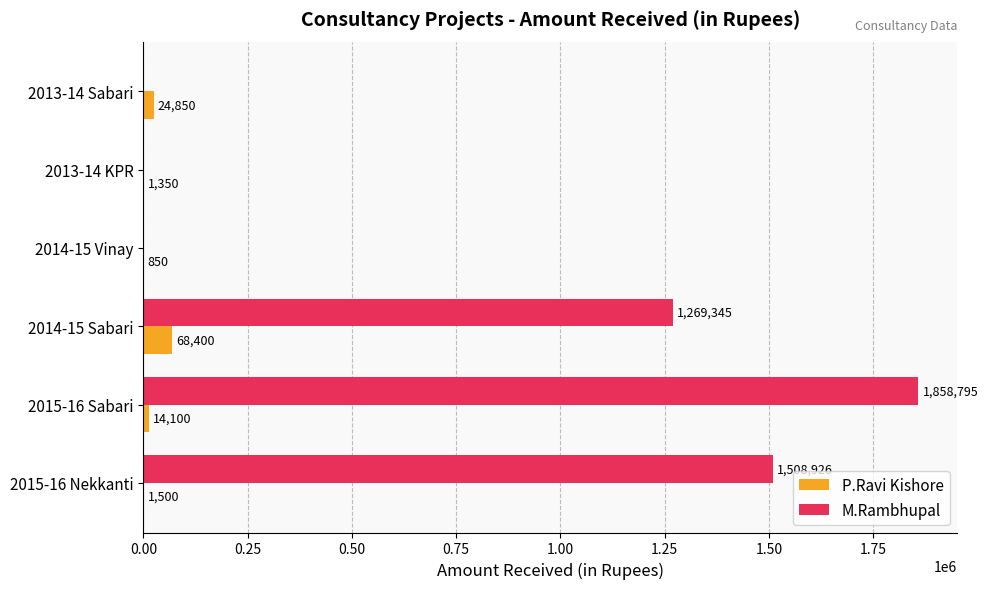

What is the sum of the P.Ravi Kishore values at 2015-16 Nekkanti and 2013-14 KPR?

2850